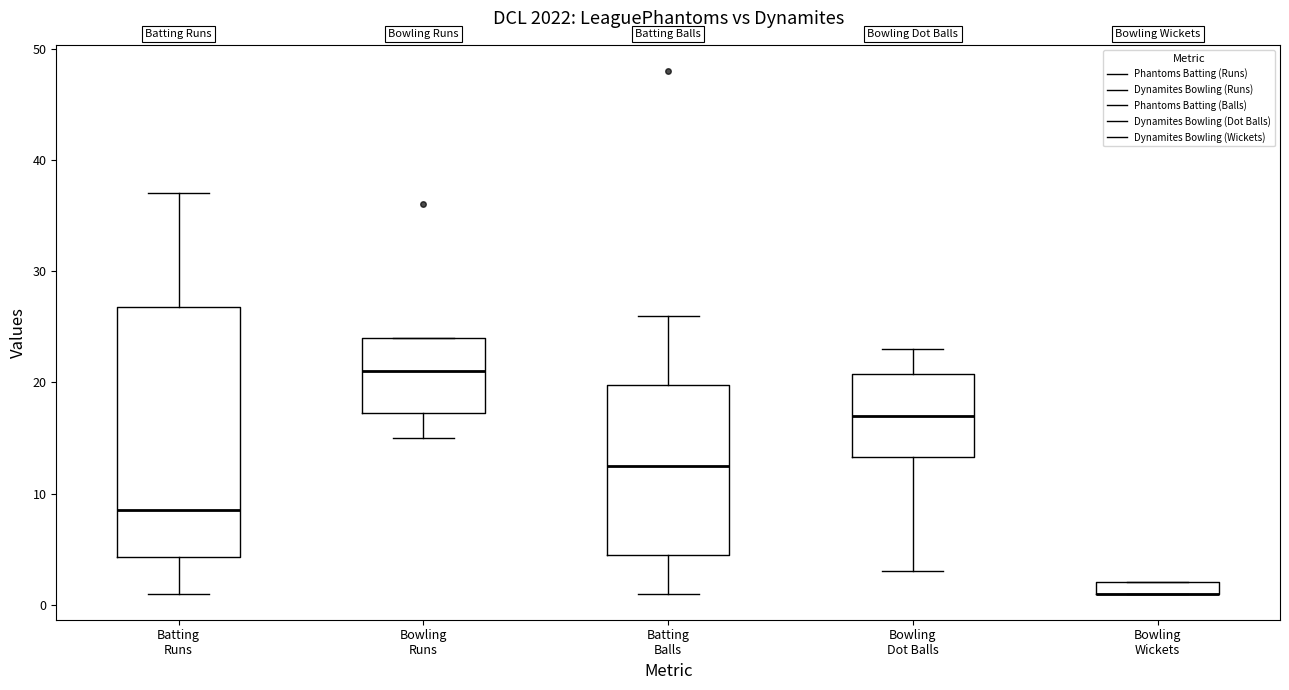

Where is the upper edge of the box for Batting Runs on the y-axis? The values are not printed on the chart, so give them approximately, as read against the axis.

27